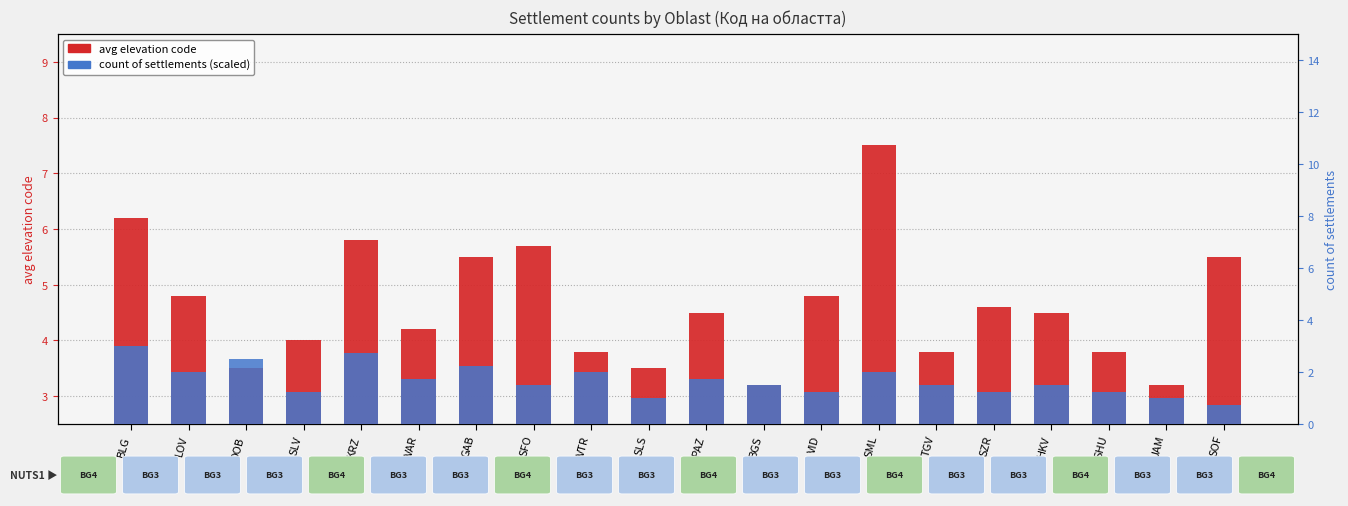

At LOV, list the series in order from largest to smallest.

avg elevation code, count